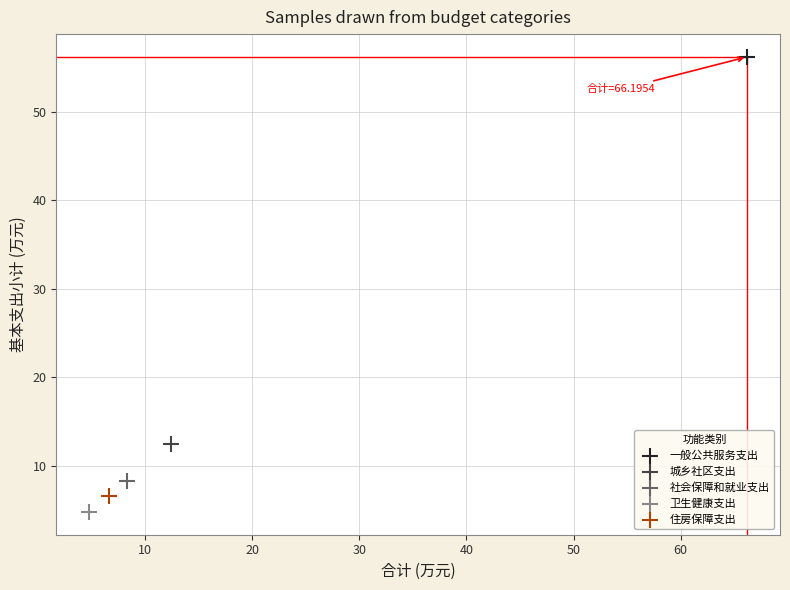

Which series contains the highest Y value?

一般公共服务支出